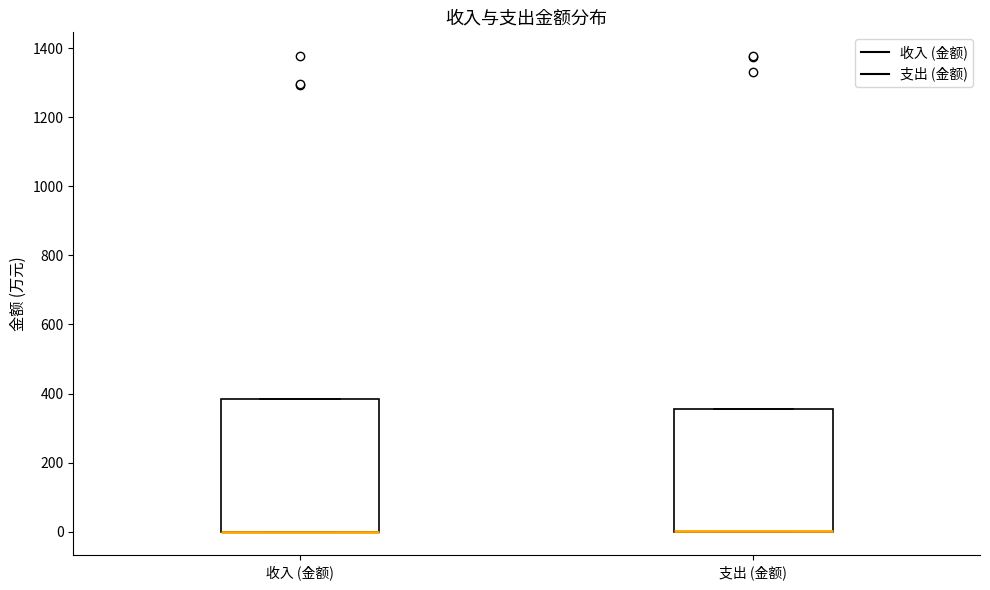

Reading left to right, read every box against the y-axis: the position of its median line, the range the box covers, and the ends of its whiskers. The values are not printed on the chart, so give them approximately, as read against the axis.

收入 (金额): median 0 (drawn on the box's lower edge), box 0 to 380, whiskers 0 to 380
支出 (金额): median 0 (drawn on the box's lower edge), box 0 to 360, whiskers 0 to 360